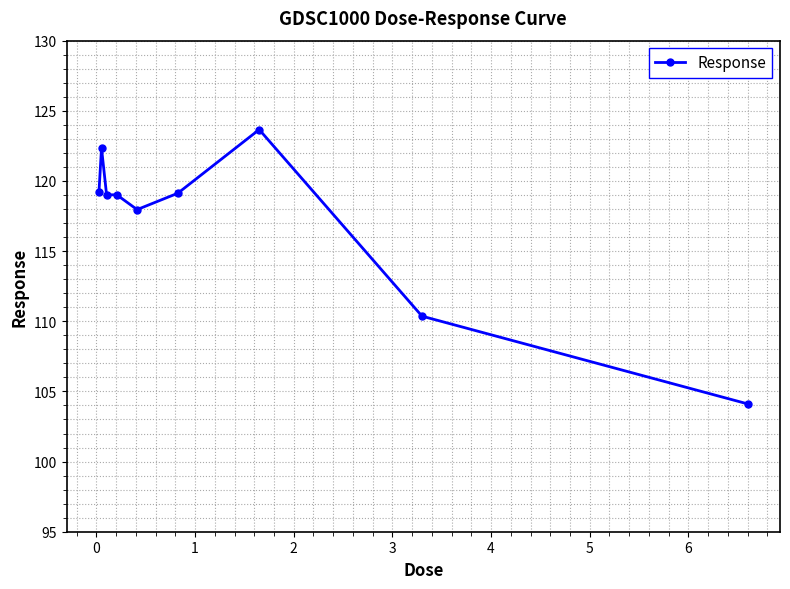

What is the minimum value shown in the chart?

104.1